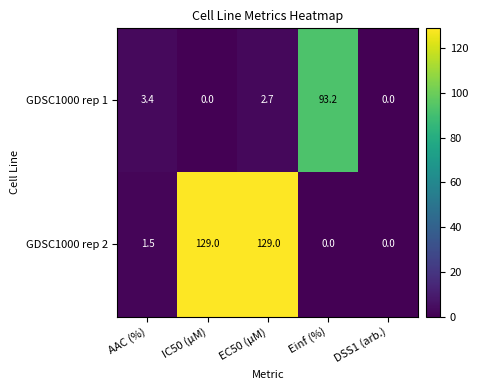

The GDSC1000 rep 1 series shows 4.5 at AAC (%). True or false?

False